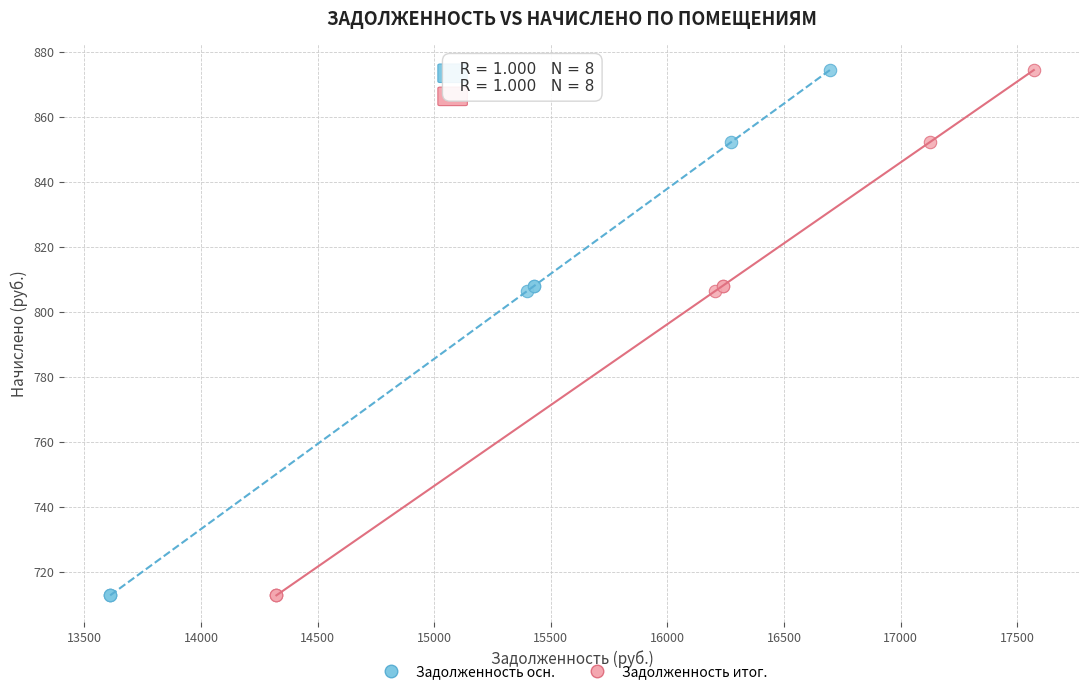

What are all the series names shown in the legend?

Задолженность осн., Задолженность итог.